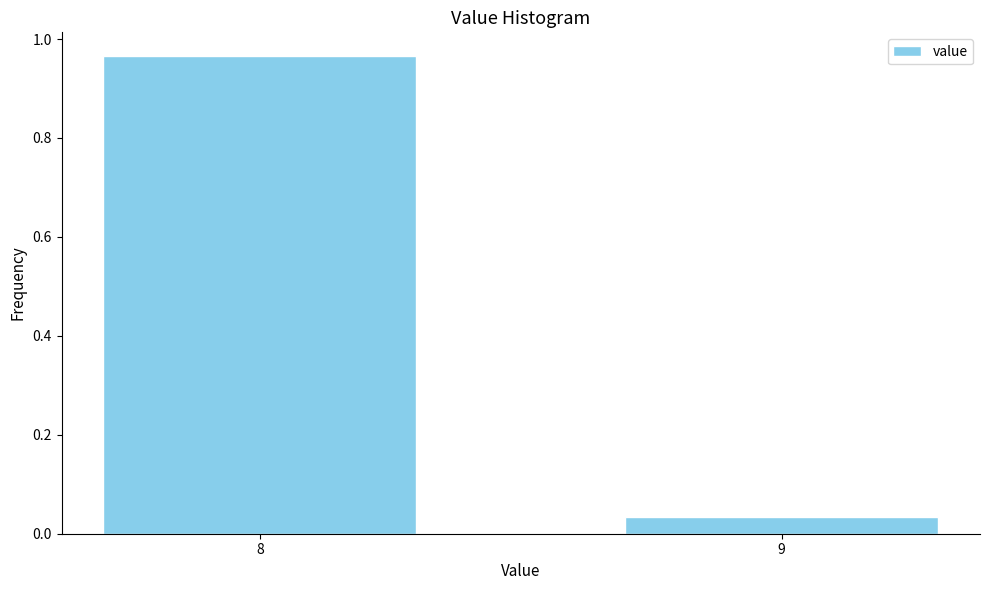

At which category does the chart reach its minimum across all series?

9